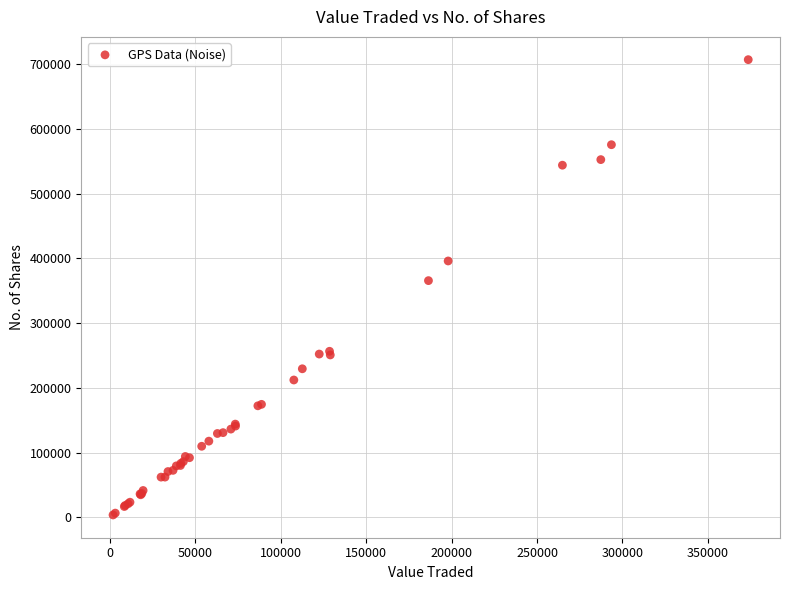

What Y value in the scatter plot is closest to 355242?

365566